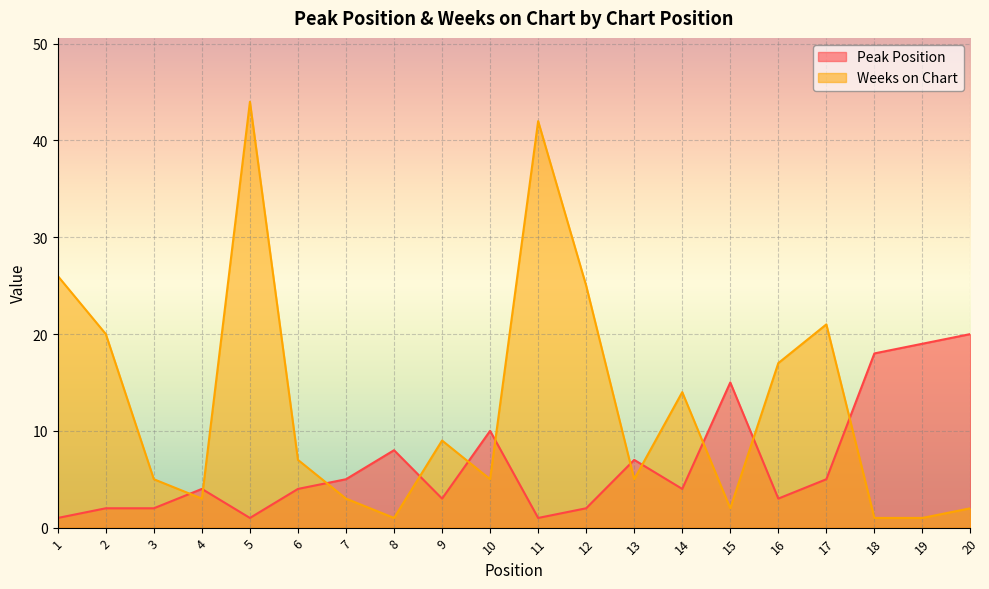

What are all the series names shown in the legend?

Peak Position, Weeks on Chart